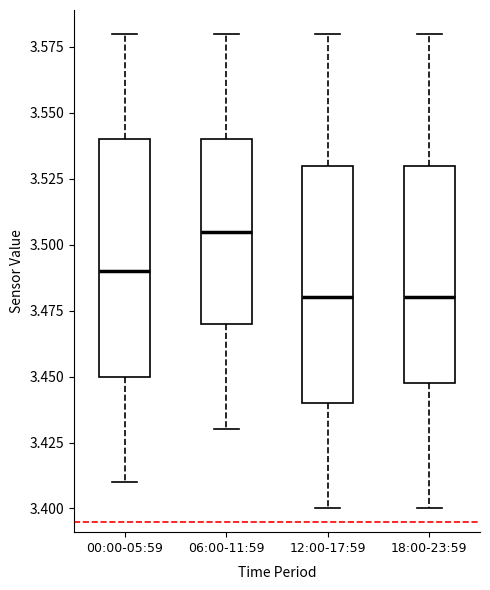

Reading left to right, transcribe this box plot: for each box, give where its median line is, the range the box spans, and where its two whiskers end, as read against the y-axis. The values are not printed on the chart, so give them approximately, as read against the axis.

00:00-05:59: median 3.490, box 3.450 to 3.540, whiskers 3.410 to 3.580
06:00-11:59: median 3.505, box 3.470 to 3.540, whiskers 3.430 to 3.580
12:00-17:59: median 3.480, box 3.440 to 3.530, whiskers 3.400 to 3.580
18:00-23:59: median 3.480, box 3.450 to 3.530, whiskers 3.400 to 3.580